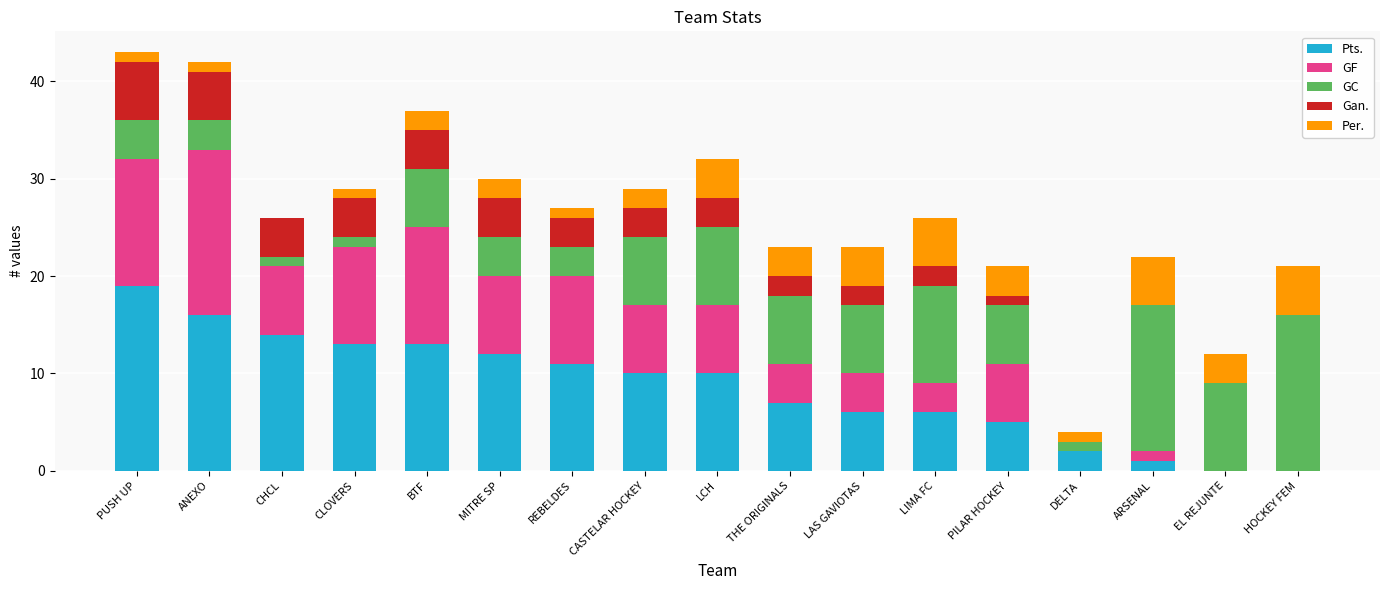

Is it true that Pts. equals 19 at MITRE SP?

False